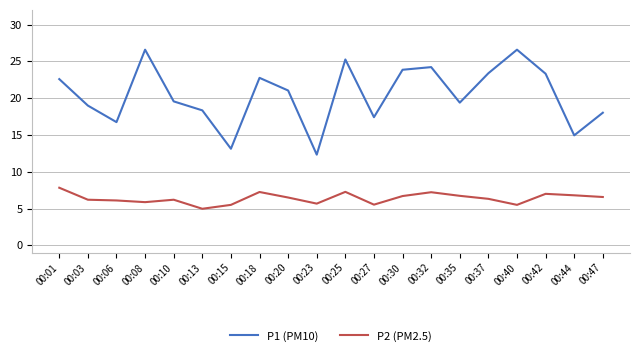

What is the difference between the P1 (PM10) values at 00:25 and 00:01?

2.7